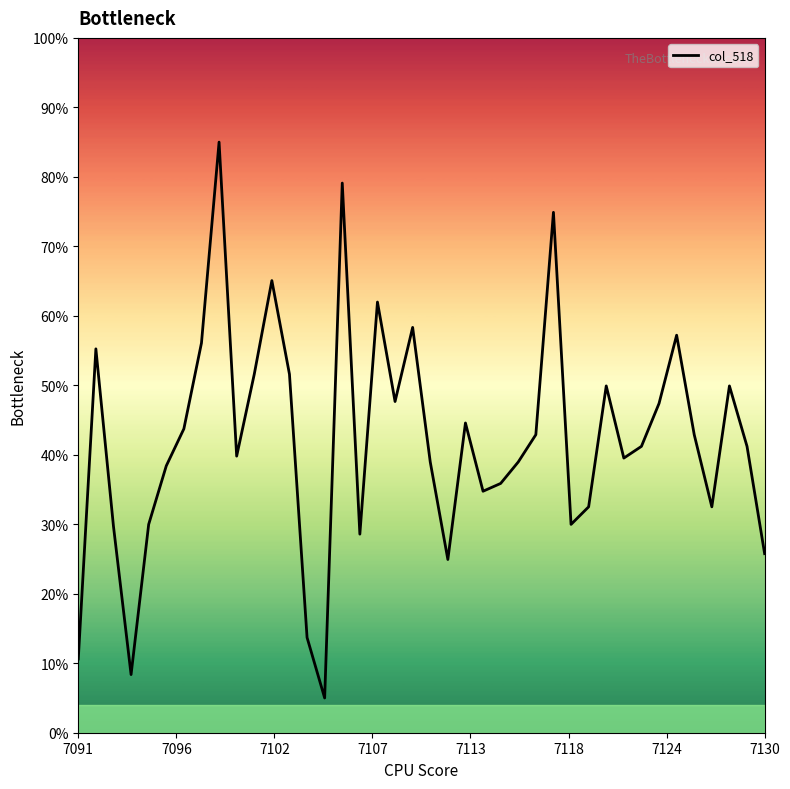

Does the chart display data point markers on the line(s)?

No